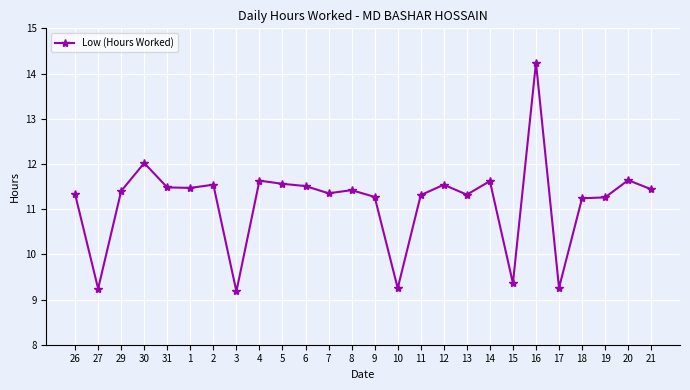

What is the sum of all values?

289.9